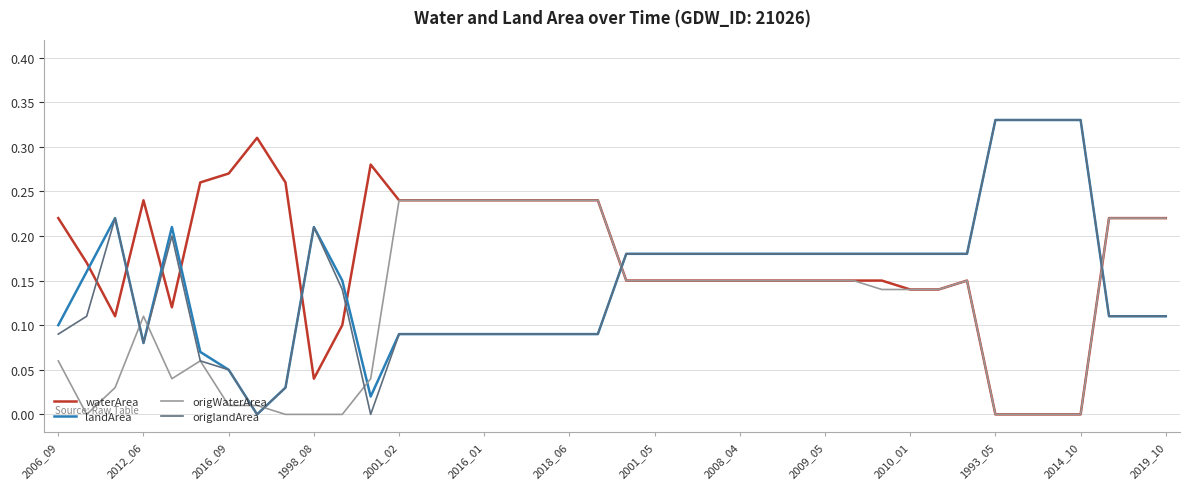

Which series has the largest total across all categories?

waterArea